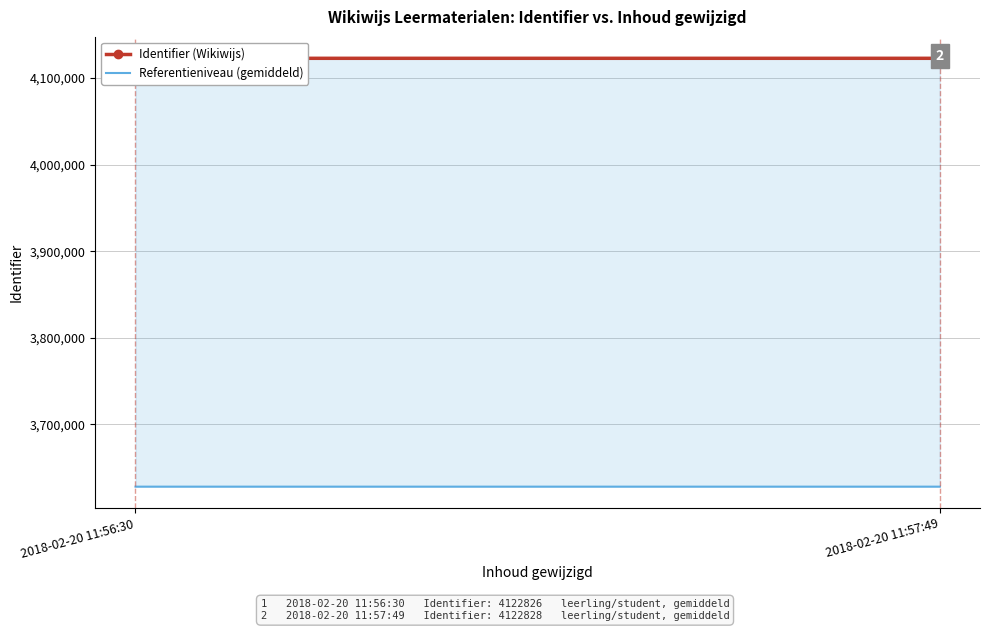

At which category is the sum across all series the highest?

2018-02-20 11:57:49